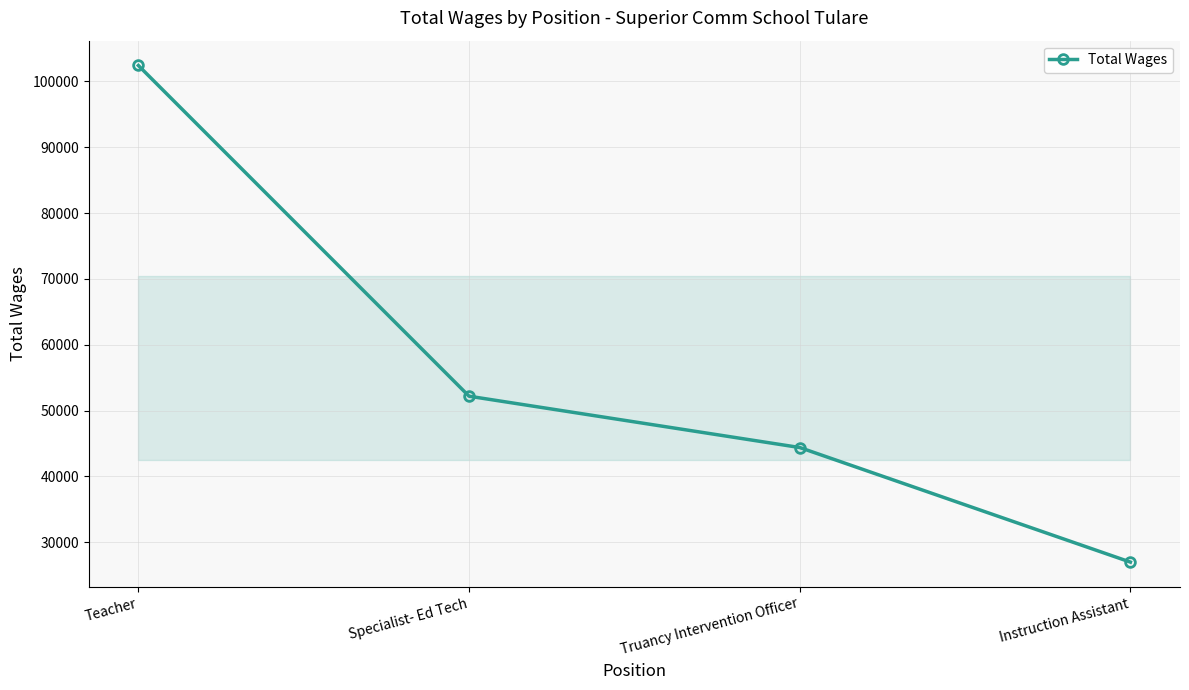

List the labels in order of value, smallest first.

Instruction Assistant, Truancy Intervention Officer, Specialist- Ed Tech, Teacher